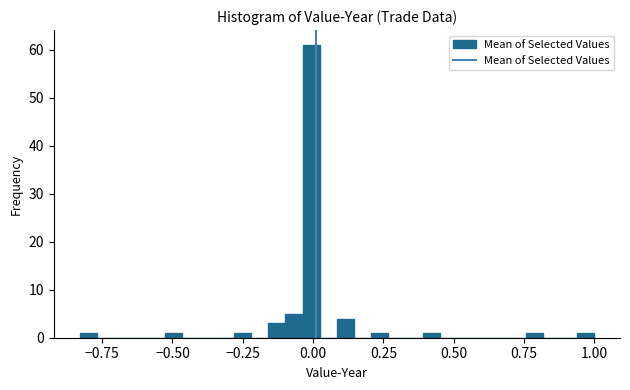

Around what value on the x-axis is the tallest bar? Give the approximate position of its centre, as read against the axis.

0.00